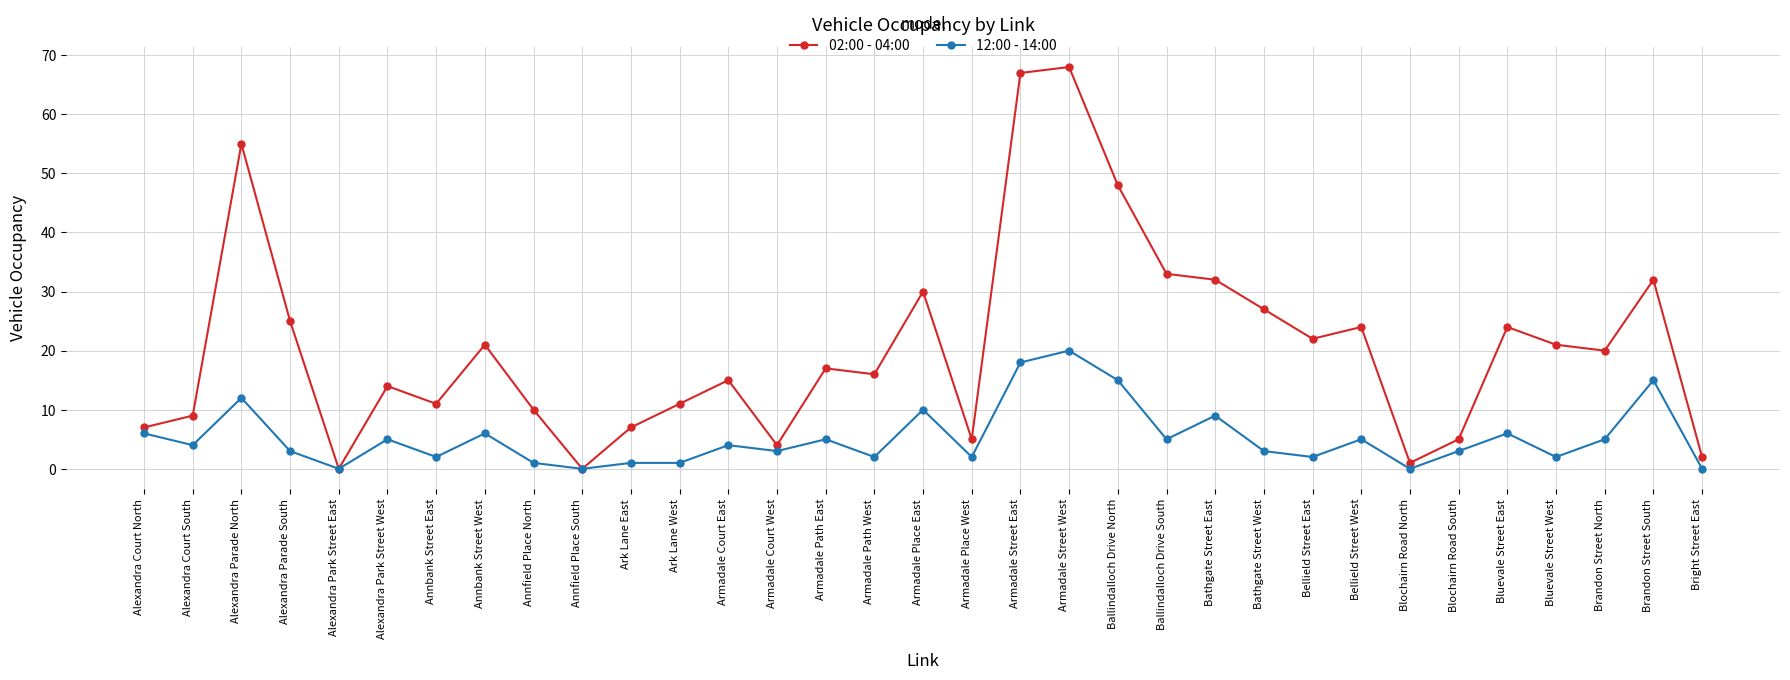

Where is 12:00 - 14:00 nearest to the value 10?

Armadale Place East